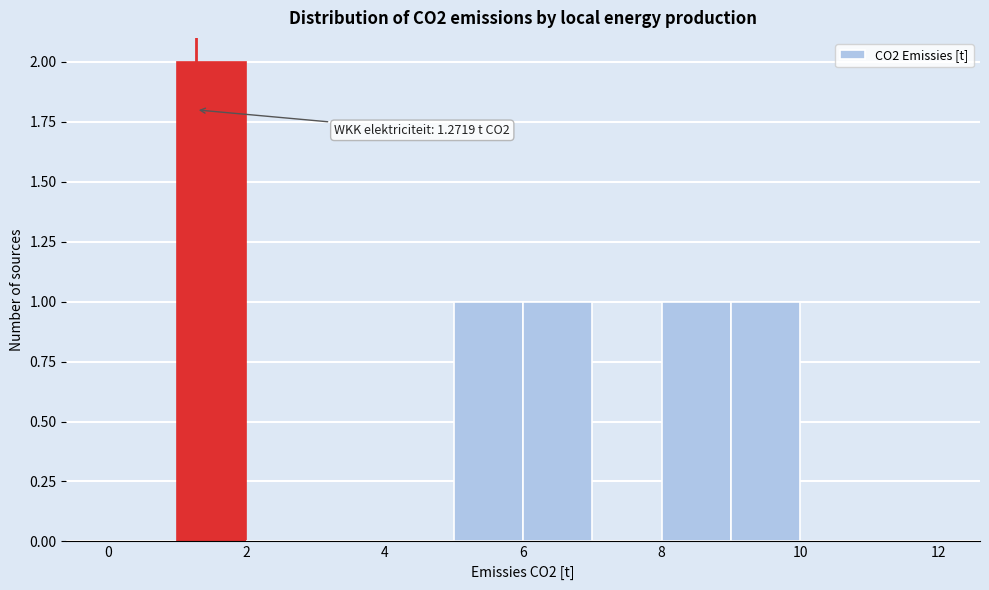

Which range on the x-axis has the tallest bar?

1 to 2